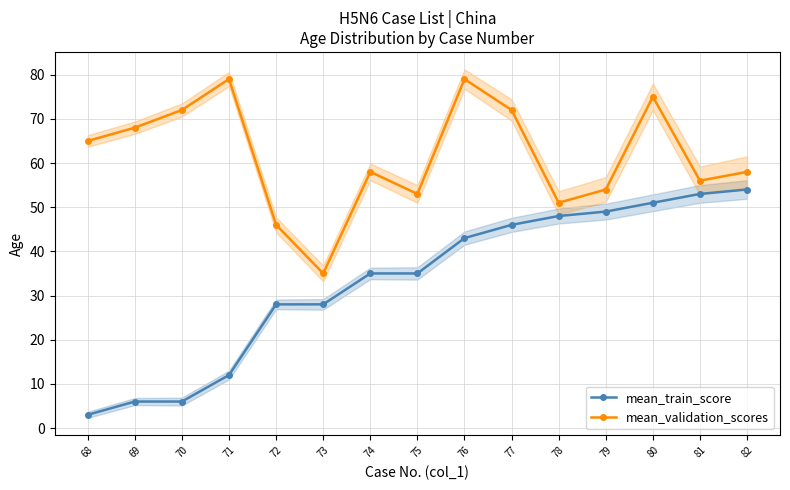

What is the difference between the second highest and minimum values in the mean_validation_scores series?

44